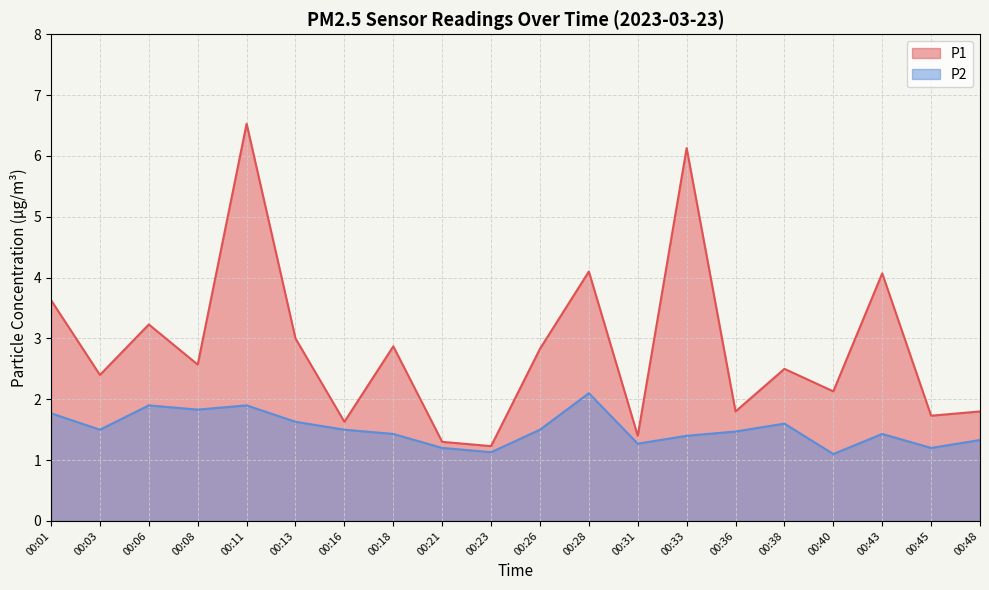

What is the average value of the P1 series?

2.8